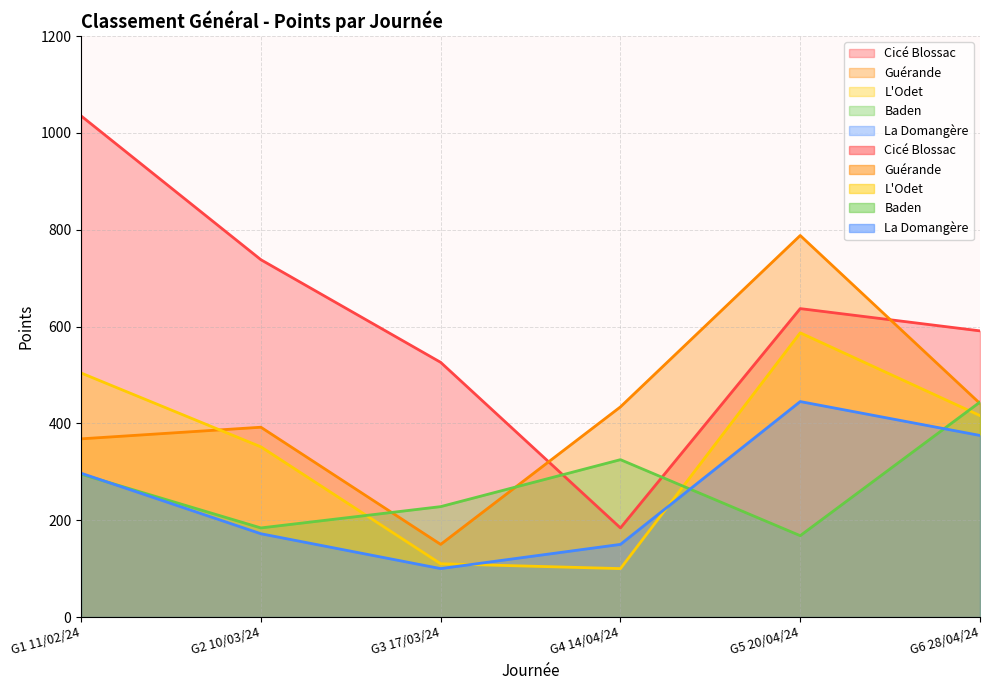

True or false: Baden and Cicé Blossac cross at least once.

True